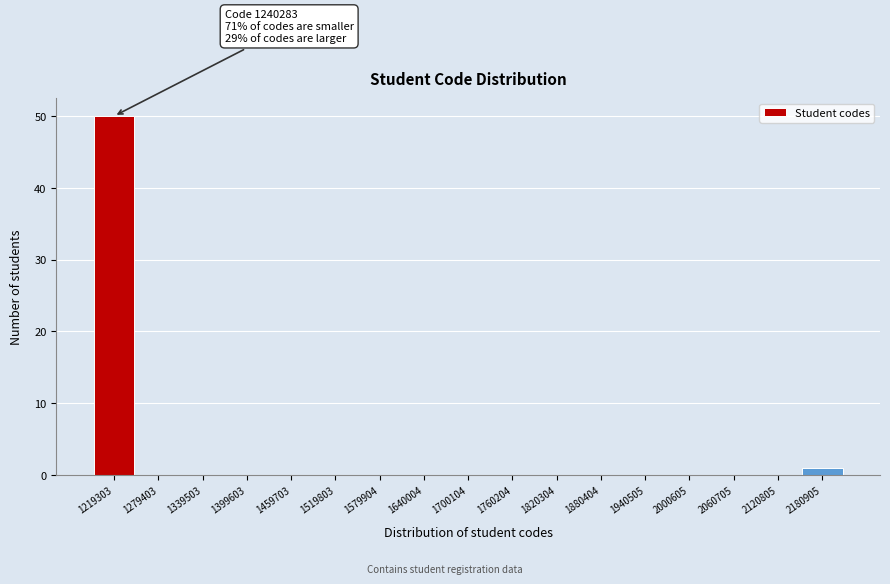

Reading left to right, list all the values displayed in this chart.

1219303=50	1279403=0	1339503=0	1399603=0	1459703=0	1519803=0	1579904=0	1640004=0	1700104=0	1760204=0	1820304=0	1880404=0	1940505=0	2000605=0	2060705=0	2120805=0	2180905=1